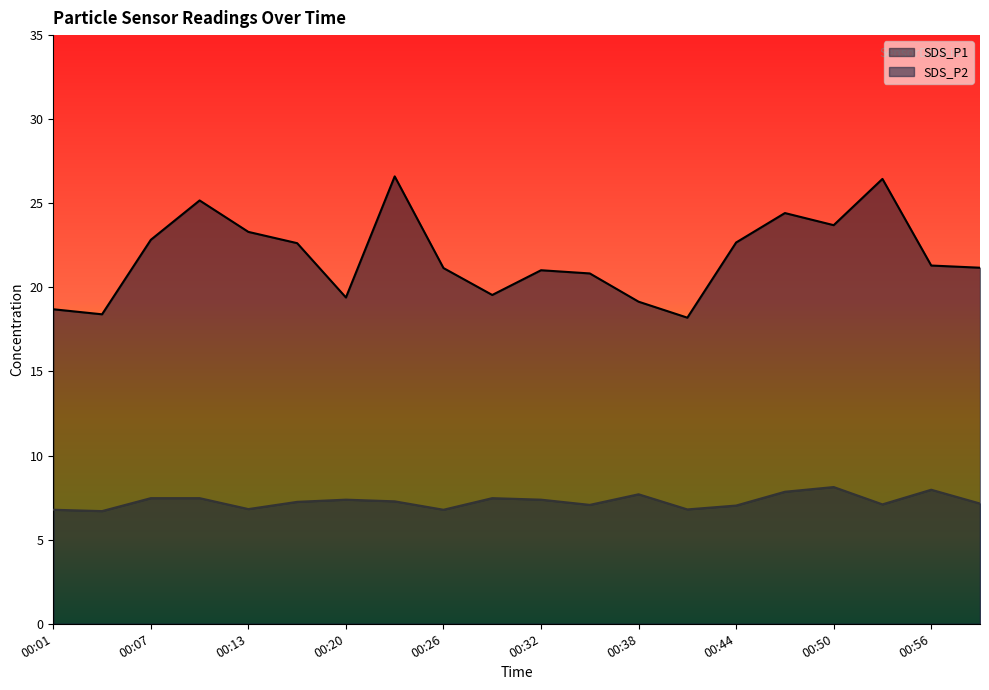

True or false: SDS_P1 and SDS_P2 intersect in this chart.

False